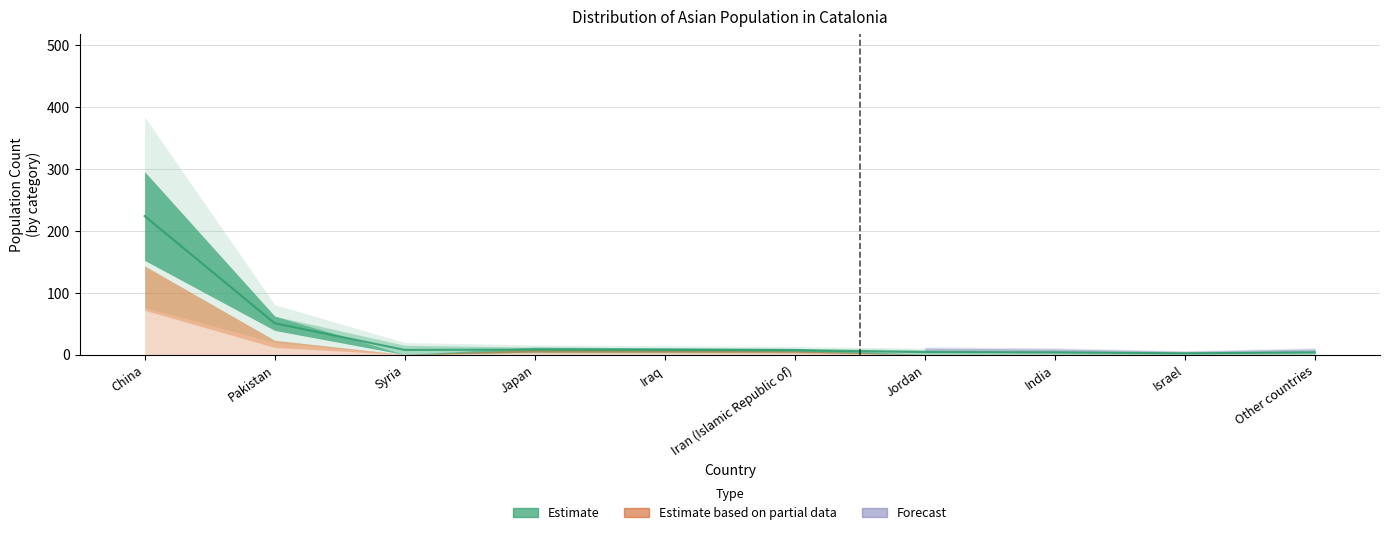

What is the label of the 4th point from the right?

Jordan